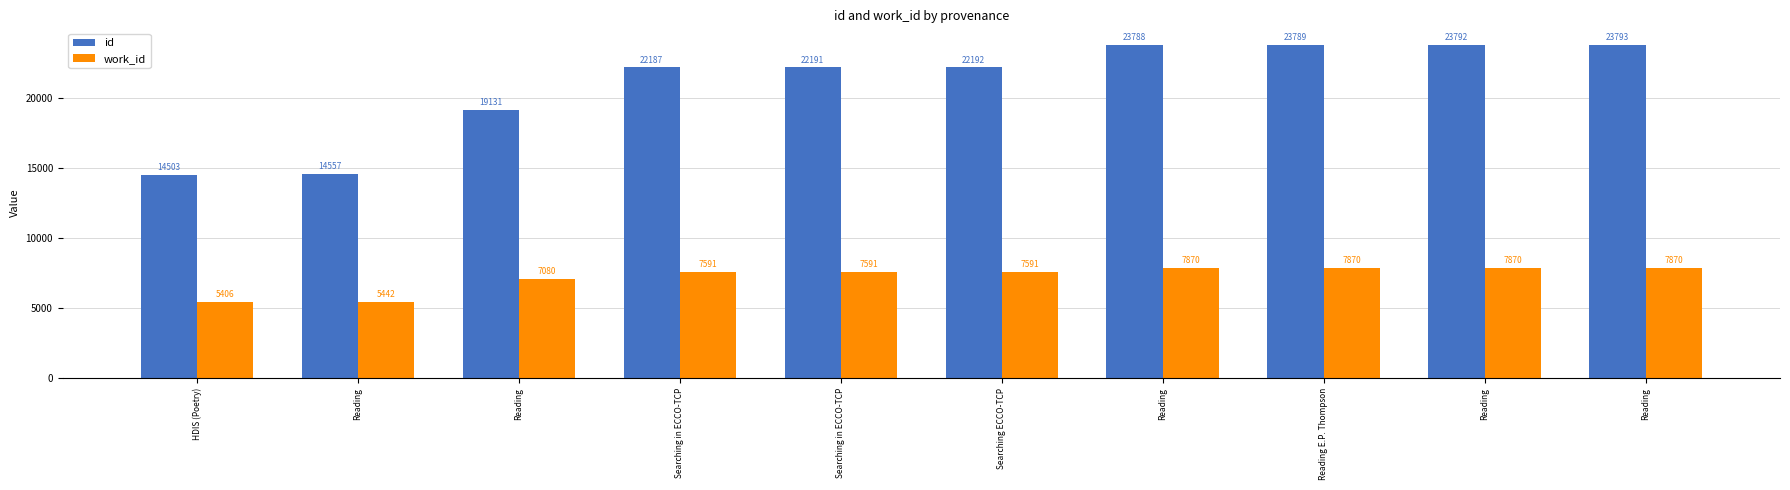

What is the lowest value of the work_id series?

5406